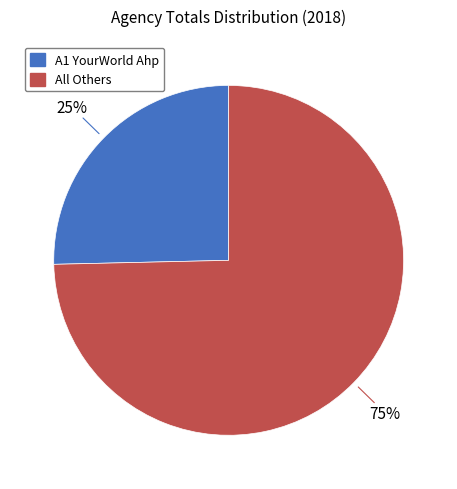

To the nearest percent, what is the average slice percentage?

50%